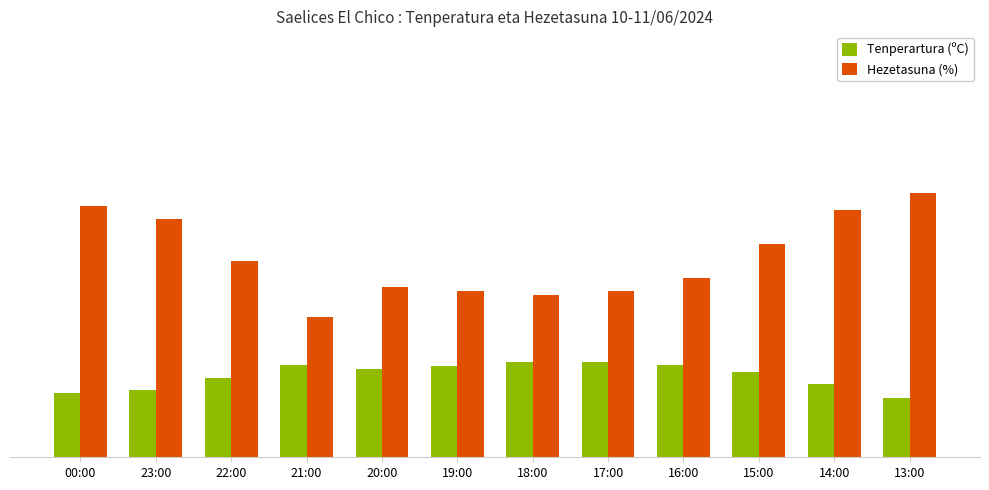

Does the chart contain stacked bars?

No